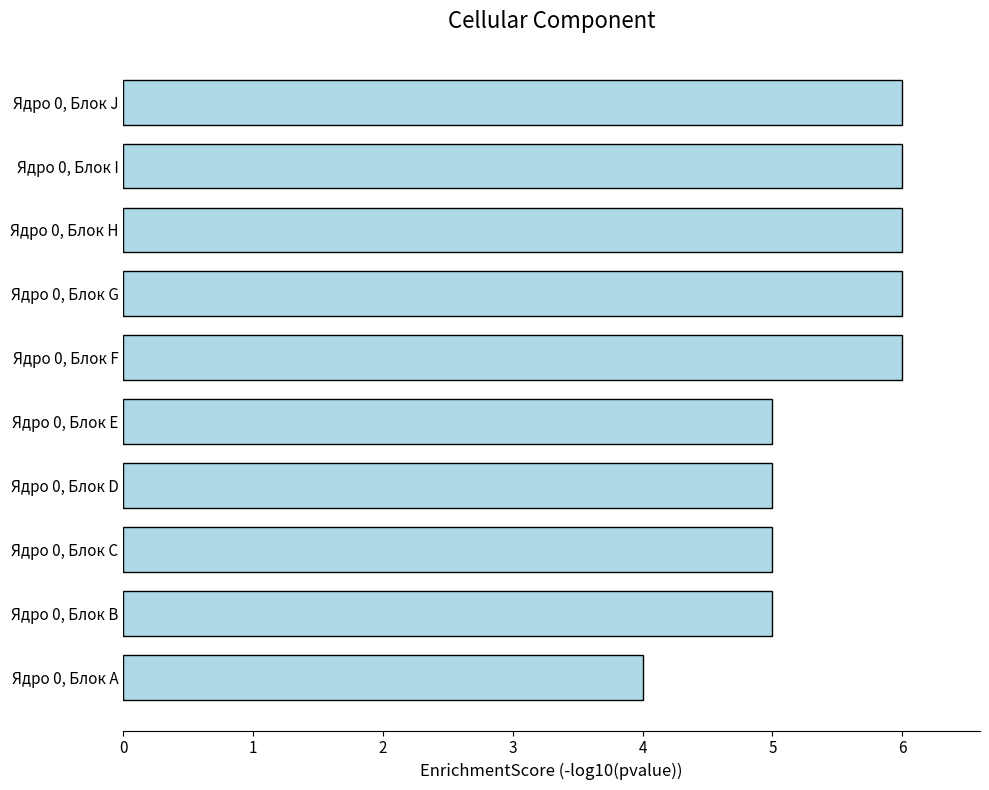

What is the sum of all values?

54